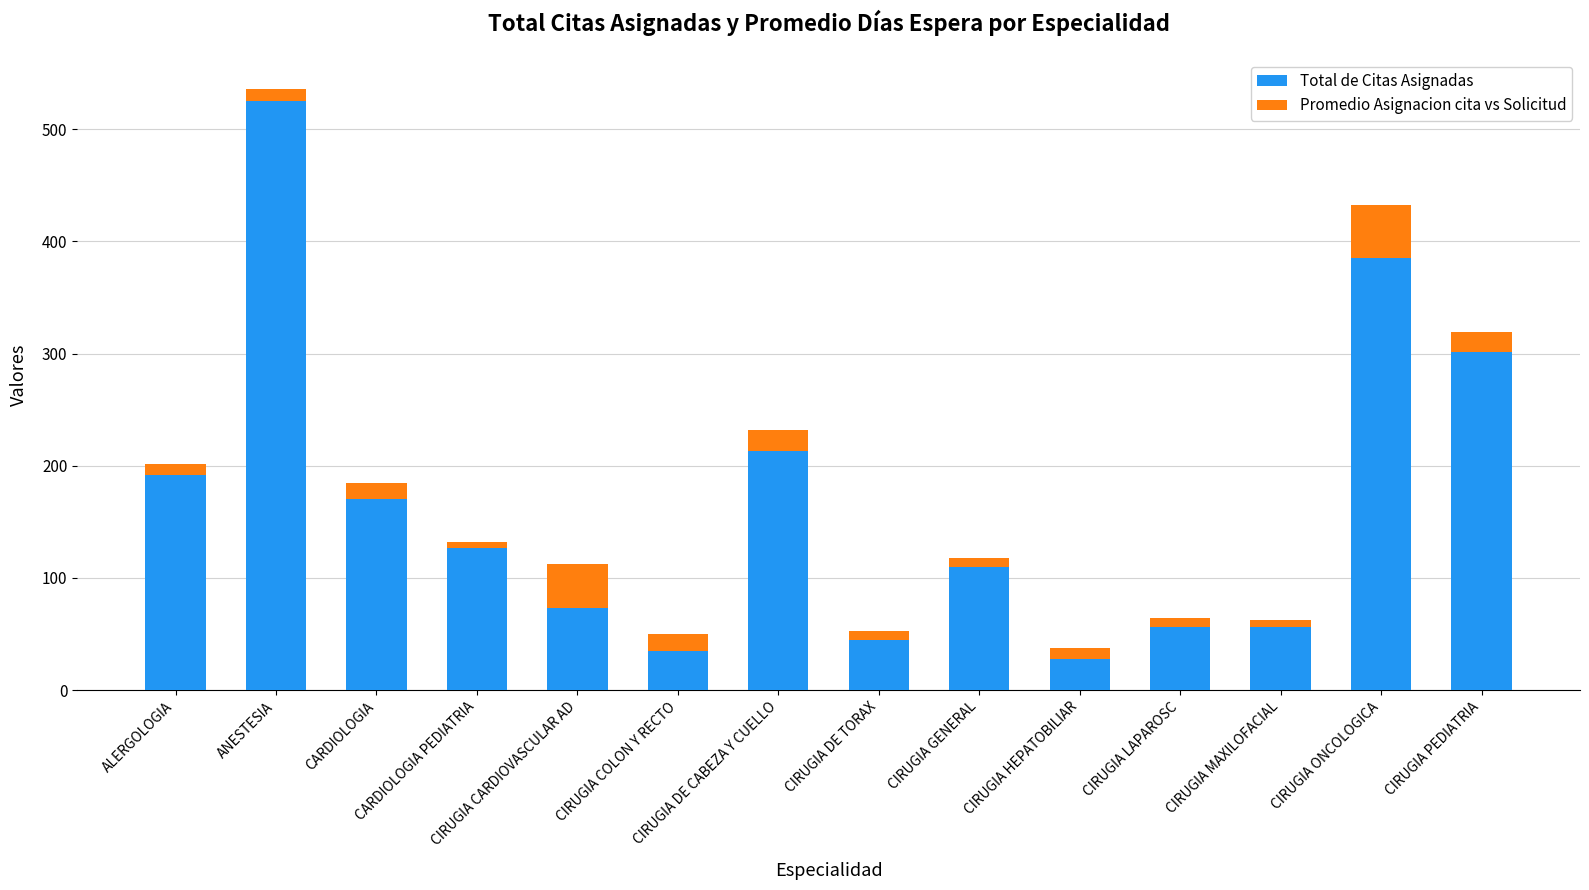

What is the difference between the Total de Citas Asignadas values at ALERGOLOGIA and CIRUGIA HEPATOBILIAR?

164.0